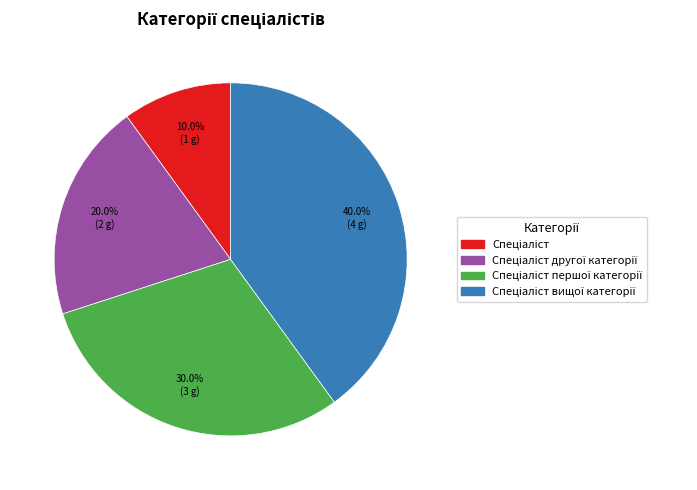

Is there any slice that represents more than half of the pie?

No